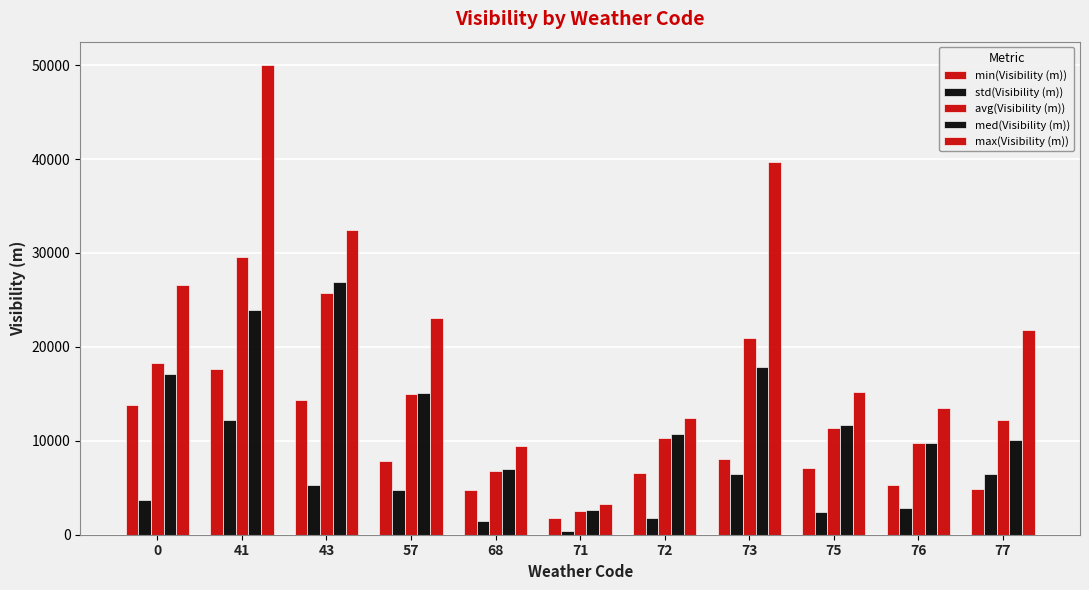

How many groups of bars are there?

11